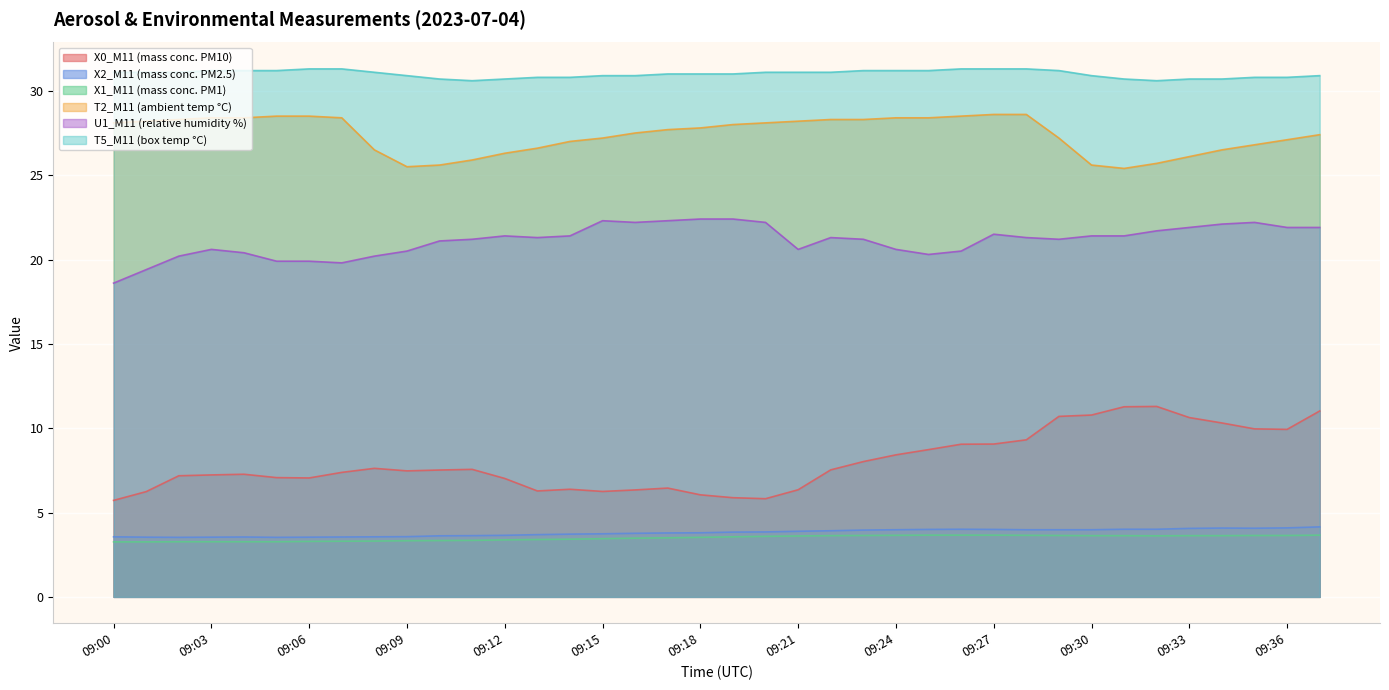

At which category does X2_M11 (mass conc. PM2.5) reach its first local valley?

09:02